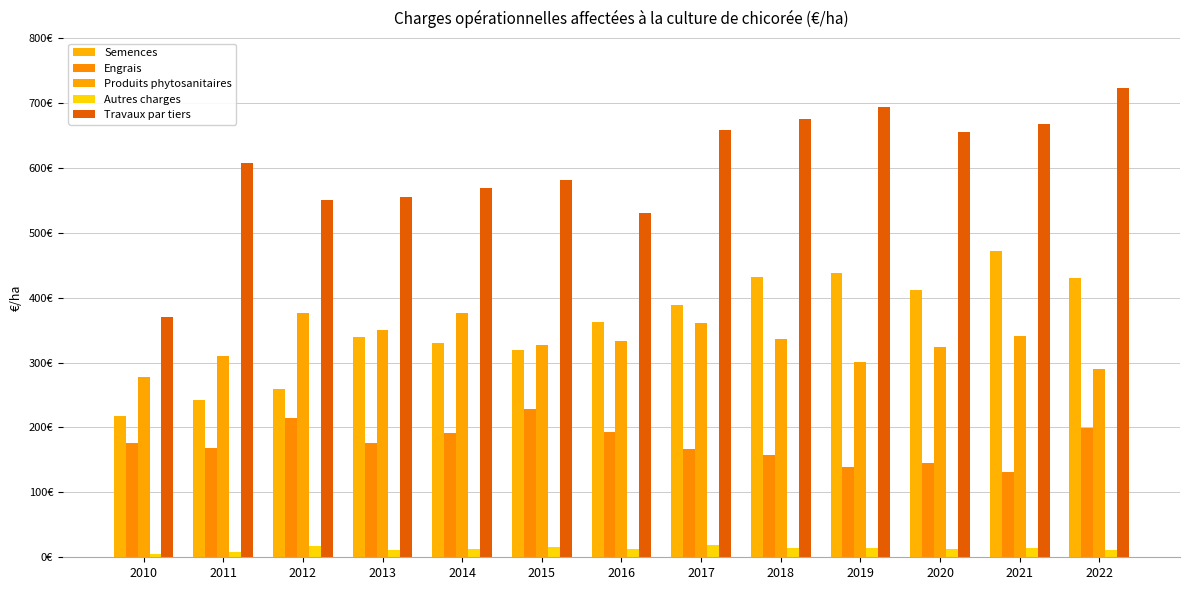

Does the chart contain any negative values?

No